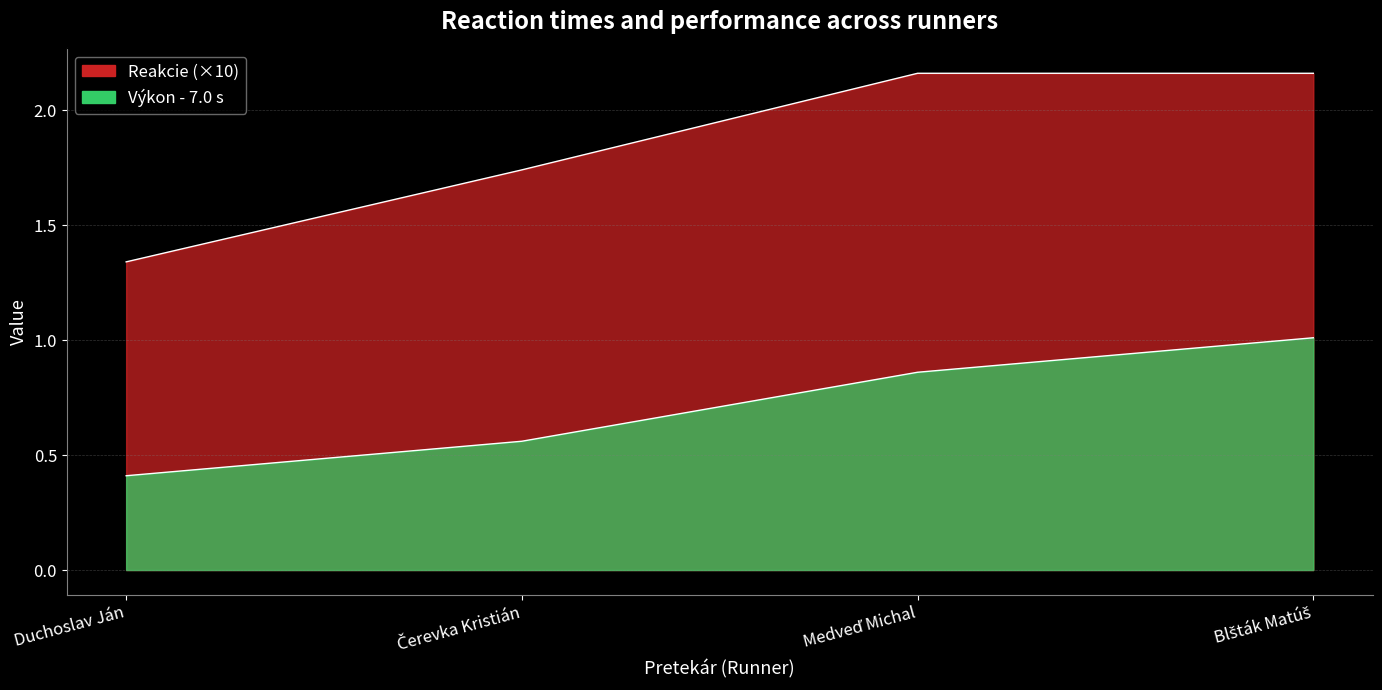

At which category is the sum across all series the highest?

Blšták Matúš